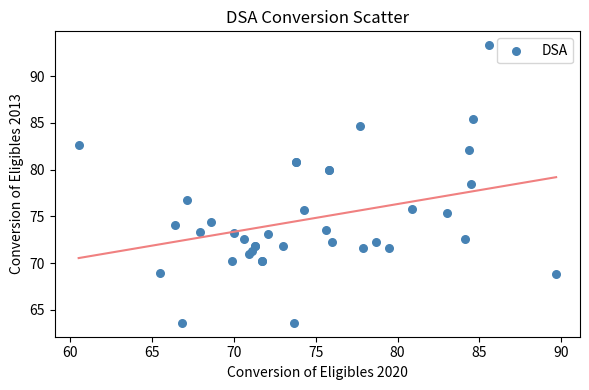

What Y value in the scatter plot is closest to 78?

78.4